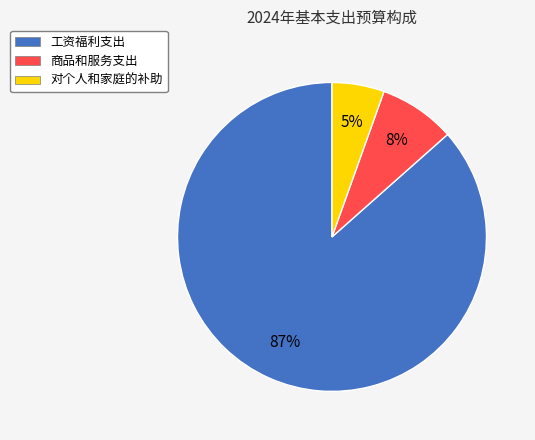

Which category accounts for the majority?

工资福利支出